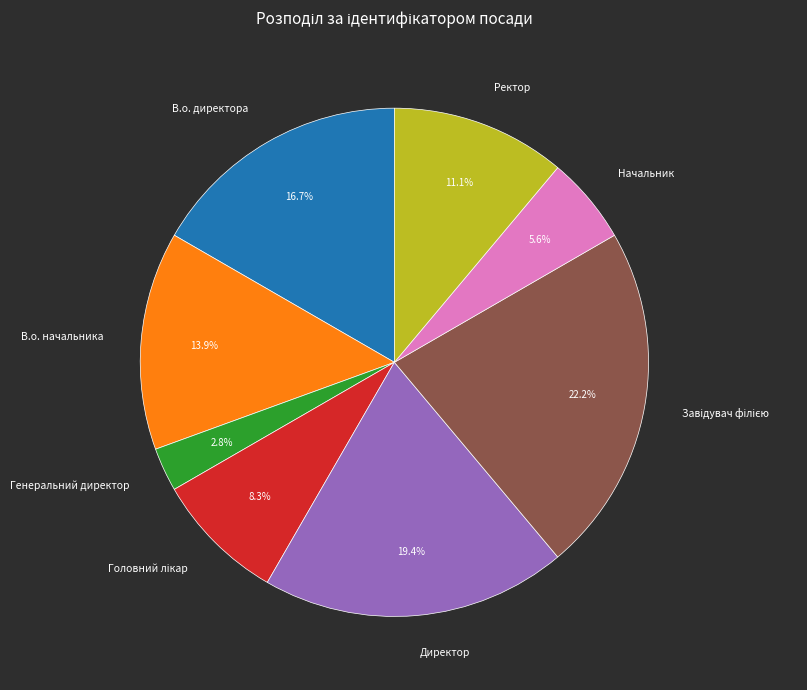

To the nearest percent, what is the difference between the largest and smallest slice percentages?

19%